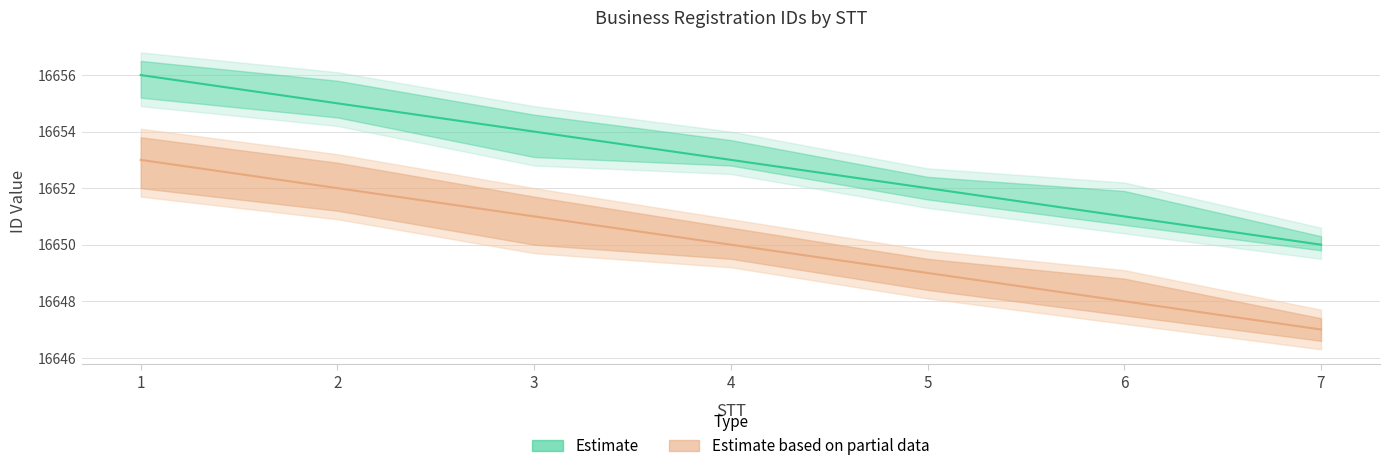

The value of Estimate at 3 is 16654. True or false?

True